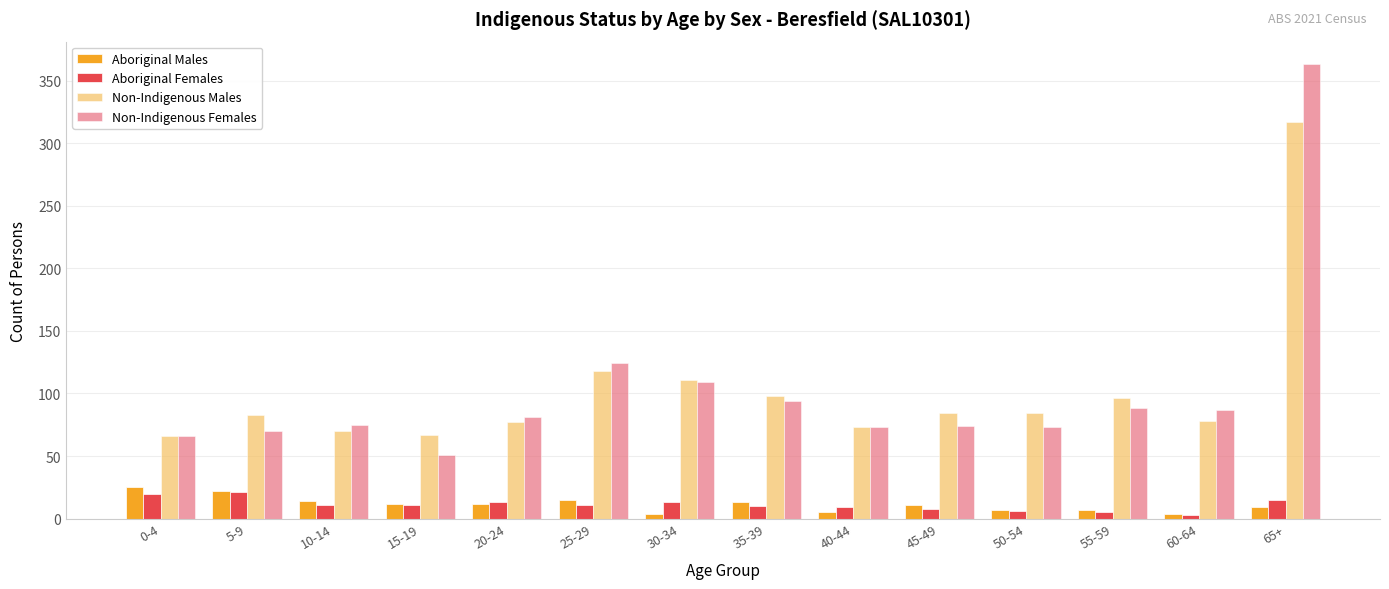

True or false: Aboriginal Females has a value of 10 at 35-39.

True